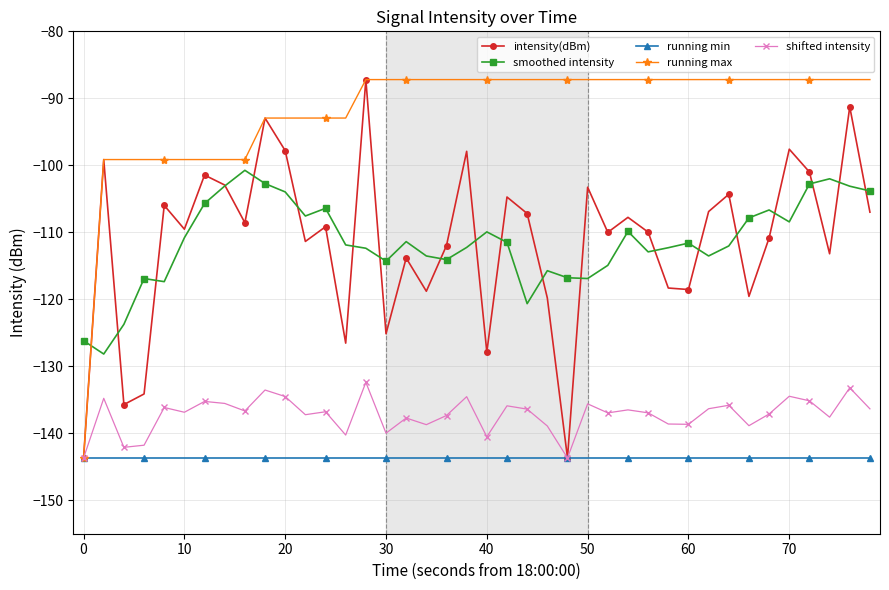

What is the value of the running min point at the 25th from the left?

-143.7